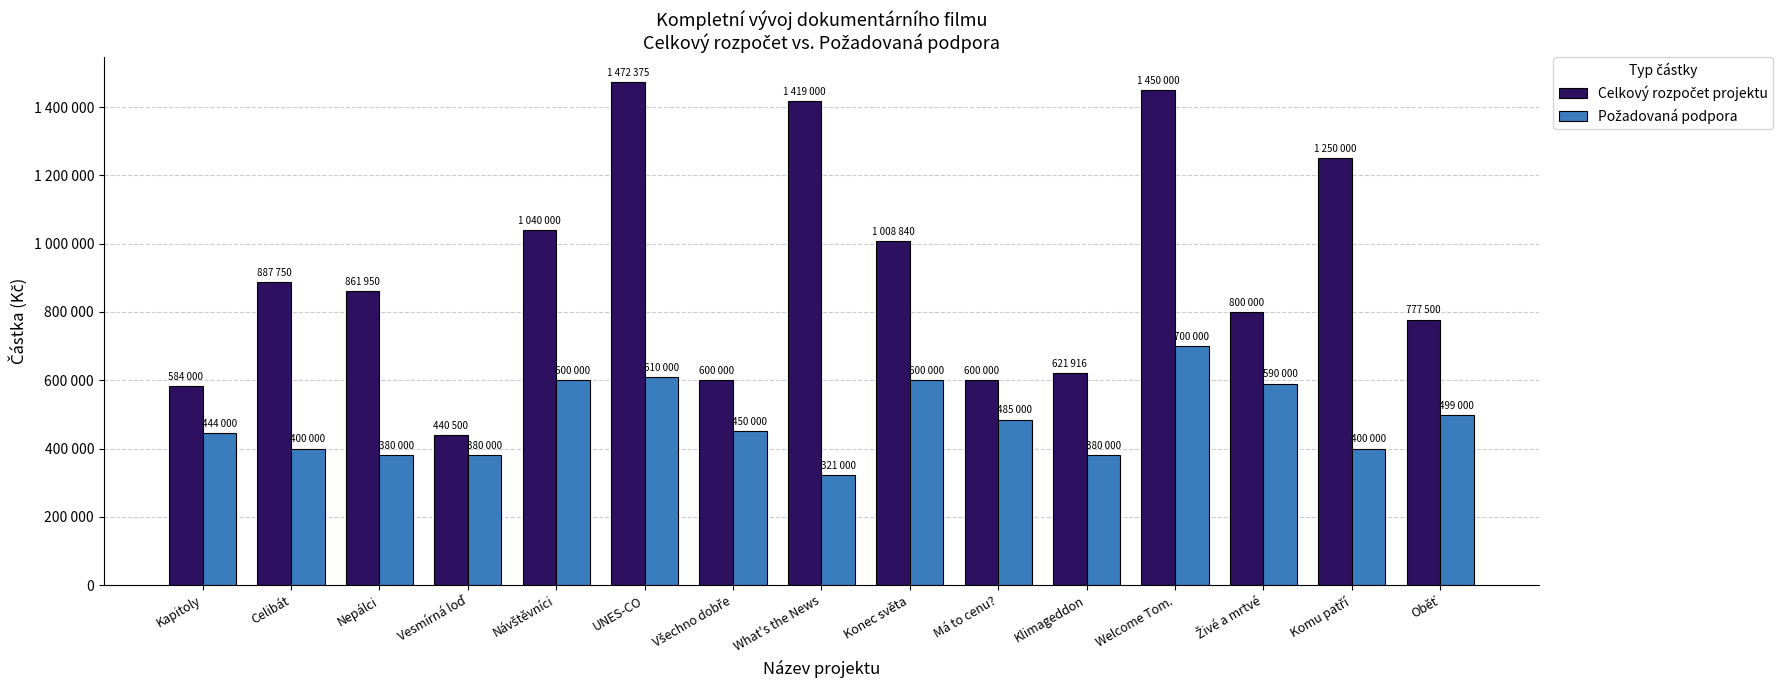

Which series has the widest spread of values?

Celkový rozpočet projektu